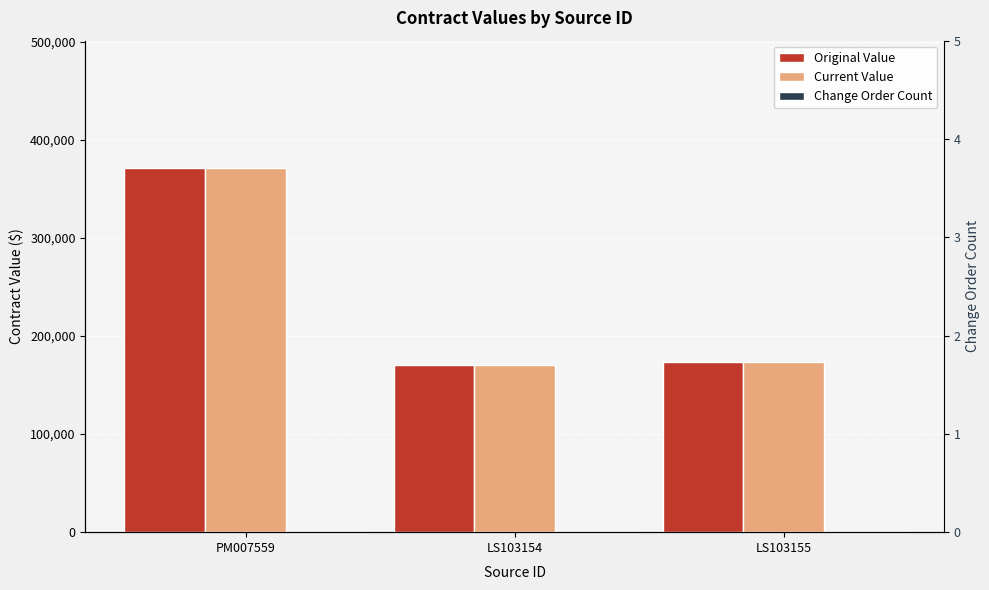

At which category is the sum across all series the highest?

PM007559